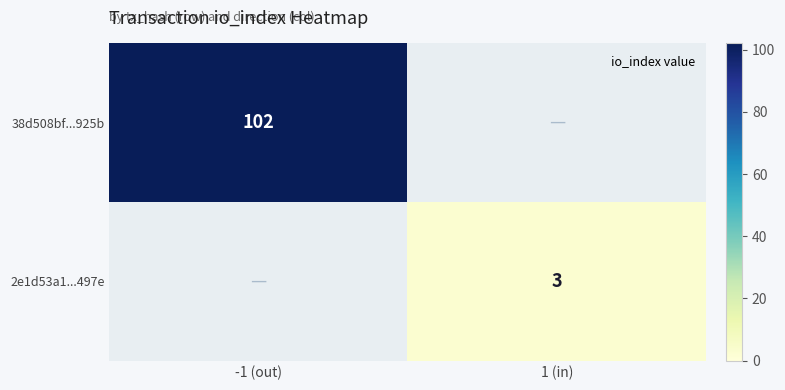

At which label is 38d508bf...925b closest to 51?

-1 (out)